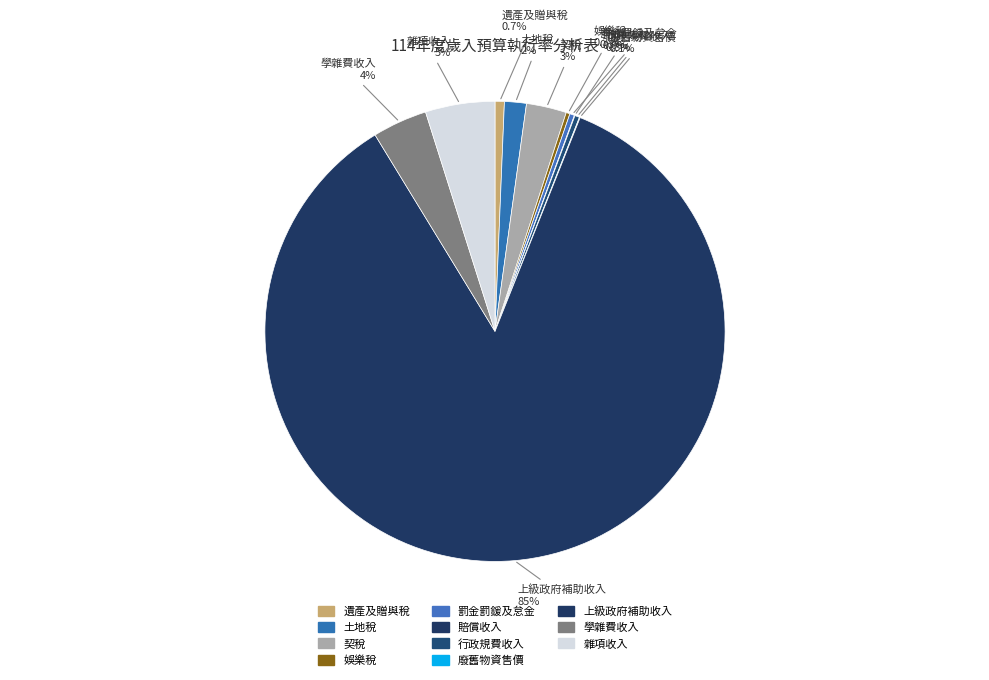

To the nearest percent, what is the combined percentage of 娛樂稅 and 學雜費收入?

4%